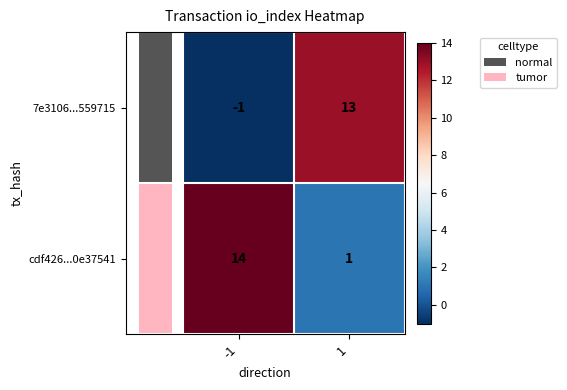

Count the number of categories in the chart.

2